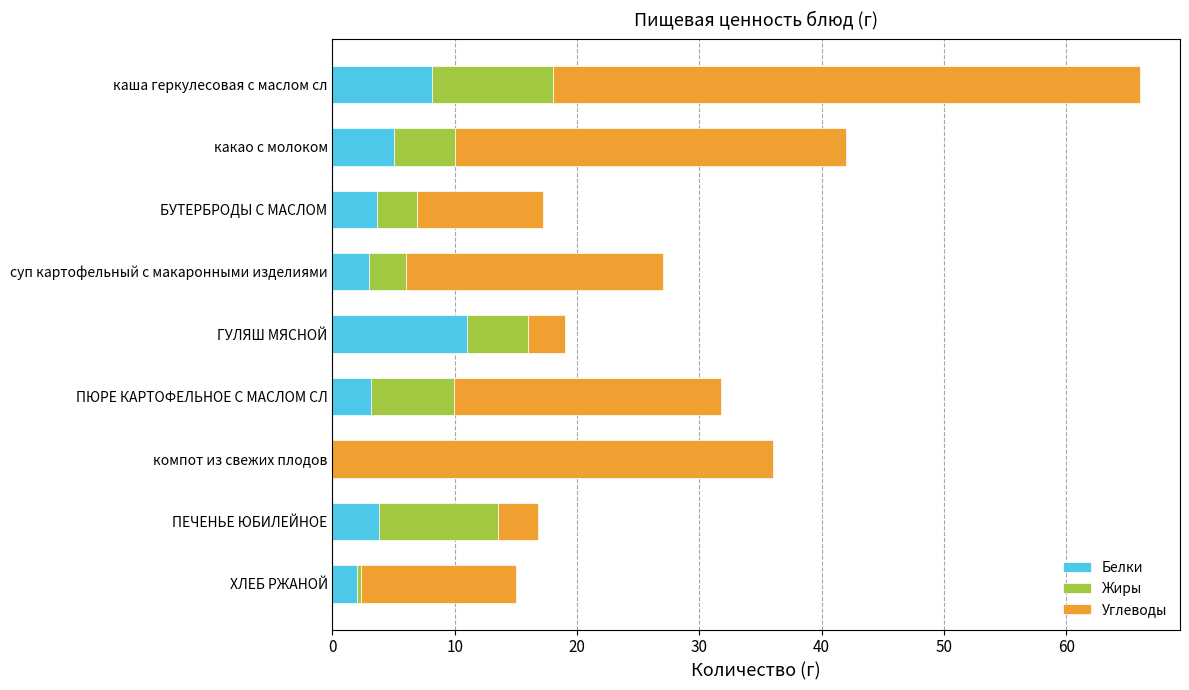

The value of Белки at какао с молоком is 8.9. True or false?

False